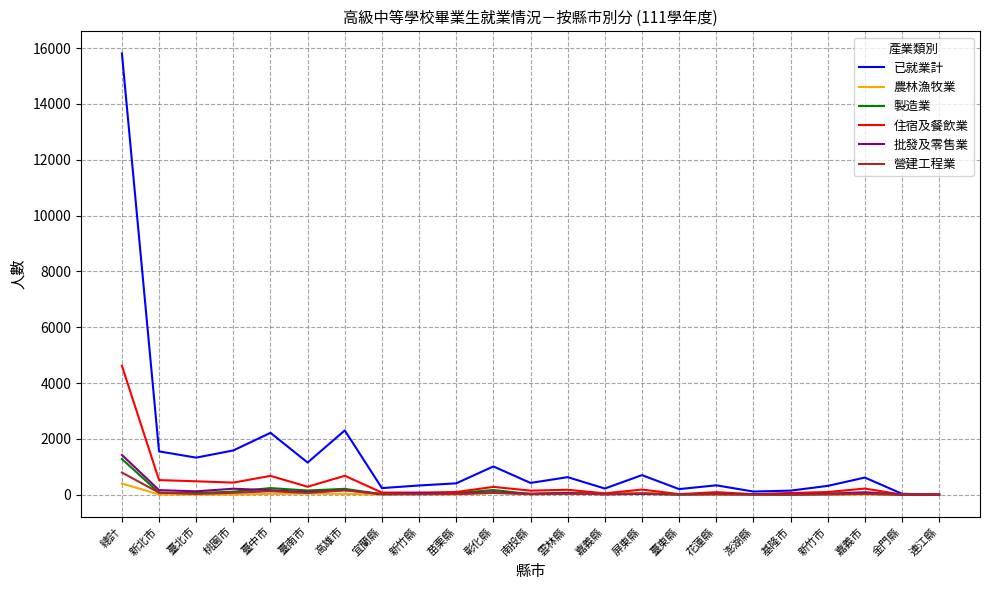

Which label corresponds to the largest value in the chart?

總計